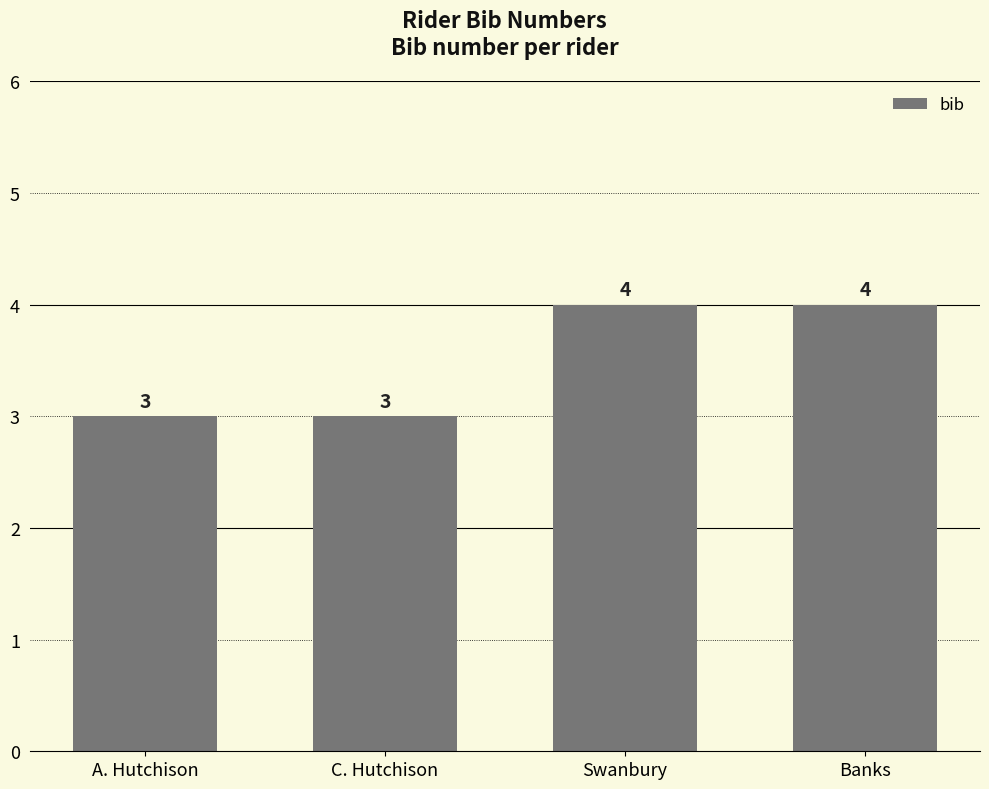

Does the chart contain any negative values?

No